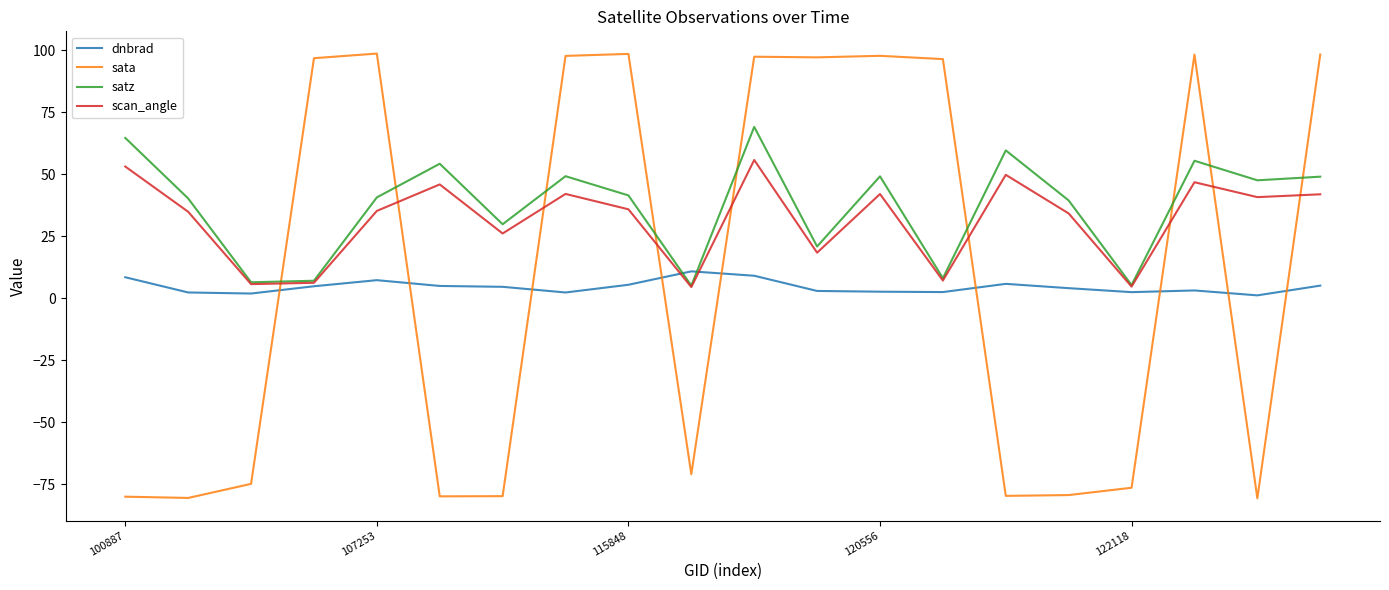

Rank the series by their maximum value, from lowest to highest.

dnbrad, scan_angle, satz, sata